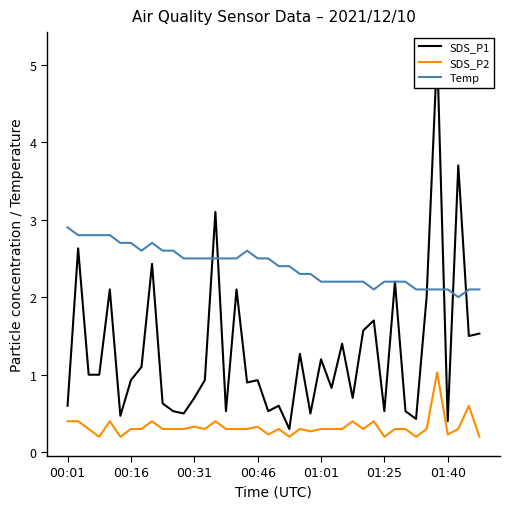

What is the maximum value for Temp?

2.9